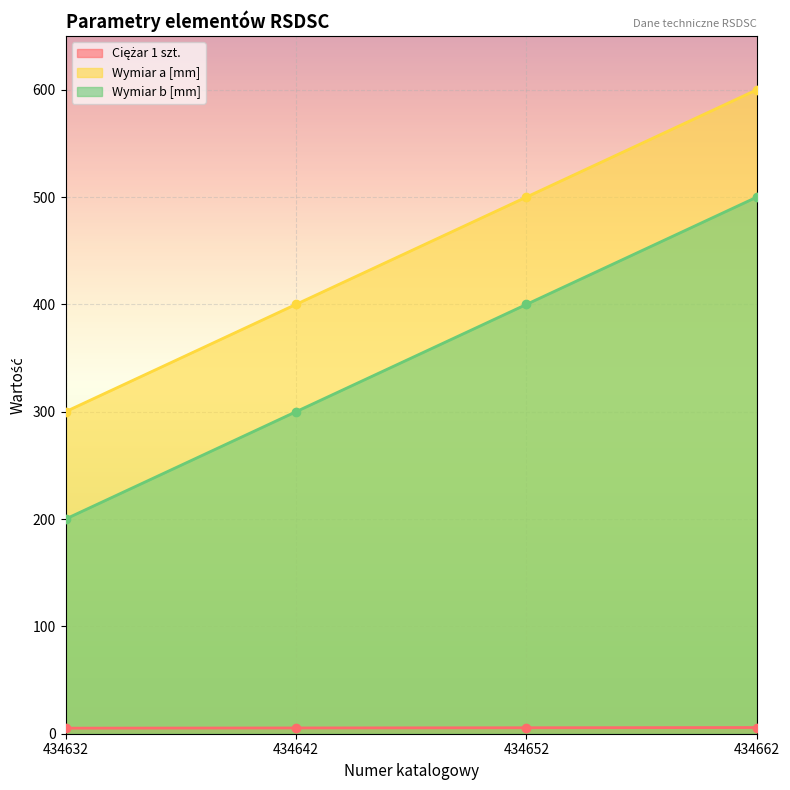

Which series has the largest total across all categories?

Wymiar a [mm]